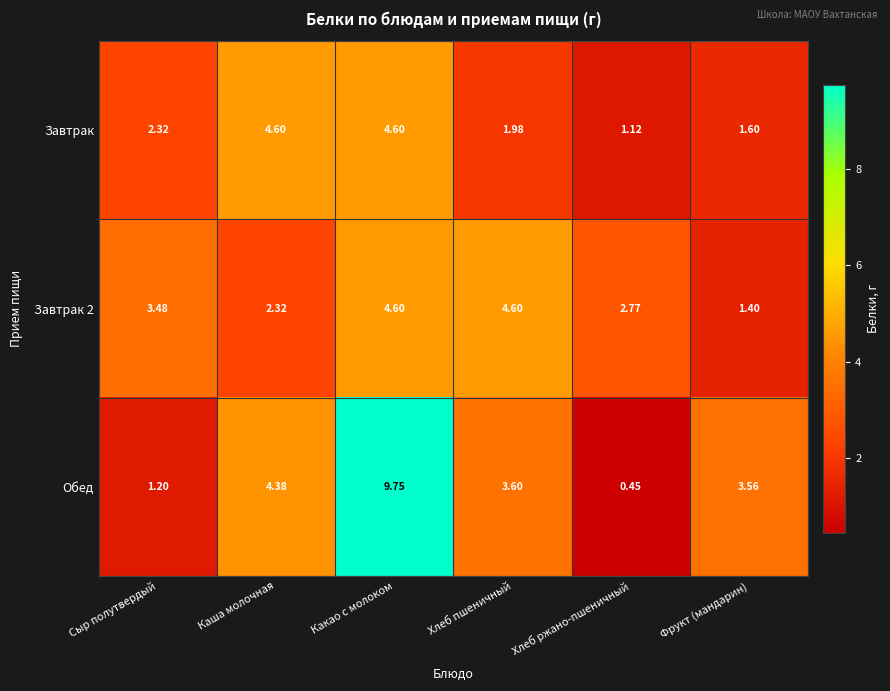

Which series has the largest total across all categories?

Обед